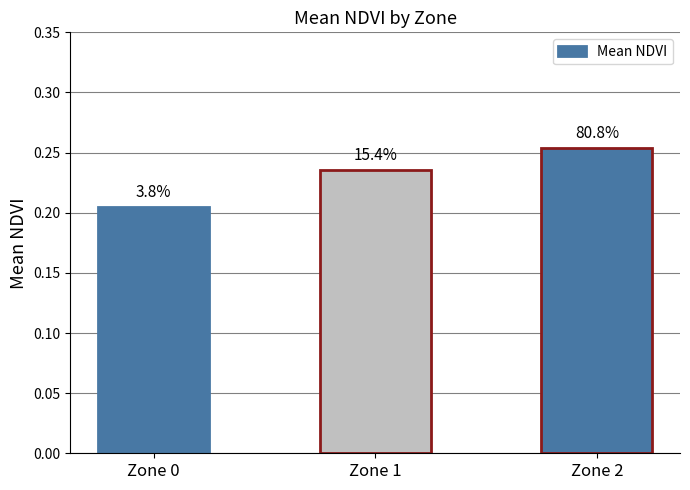

Which label corresponds to the smallest value in the chart?

Zone 0